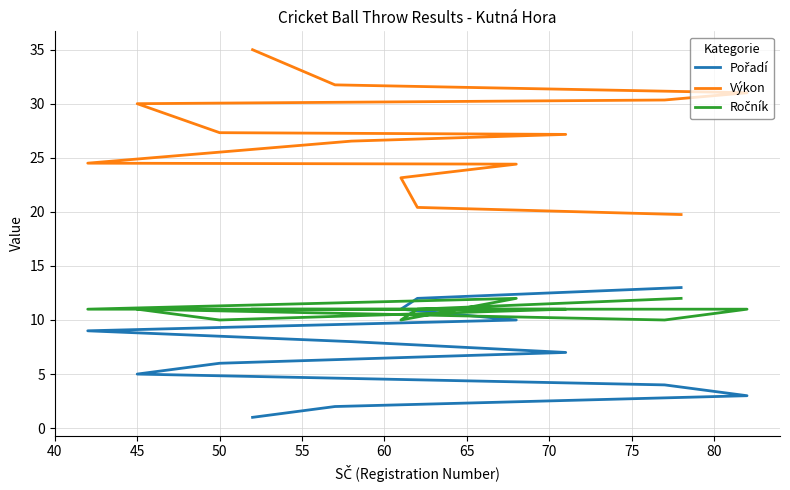

True or false: Výkon and Ročník cross at least once.

False